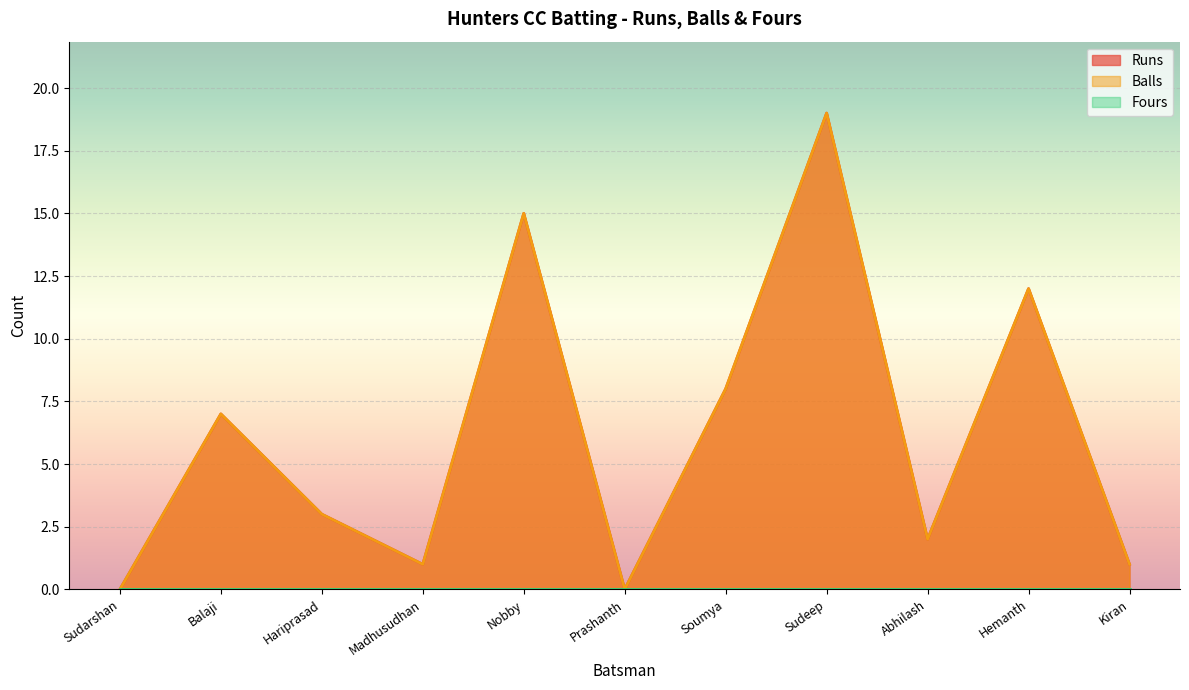

True or false: Balls has a value of 7 at Balaji.

True